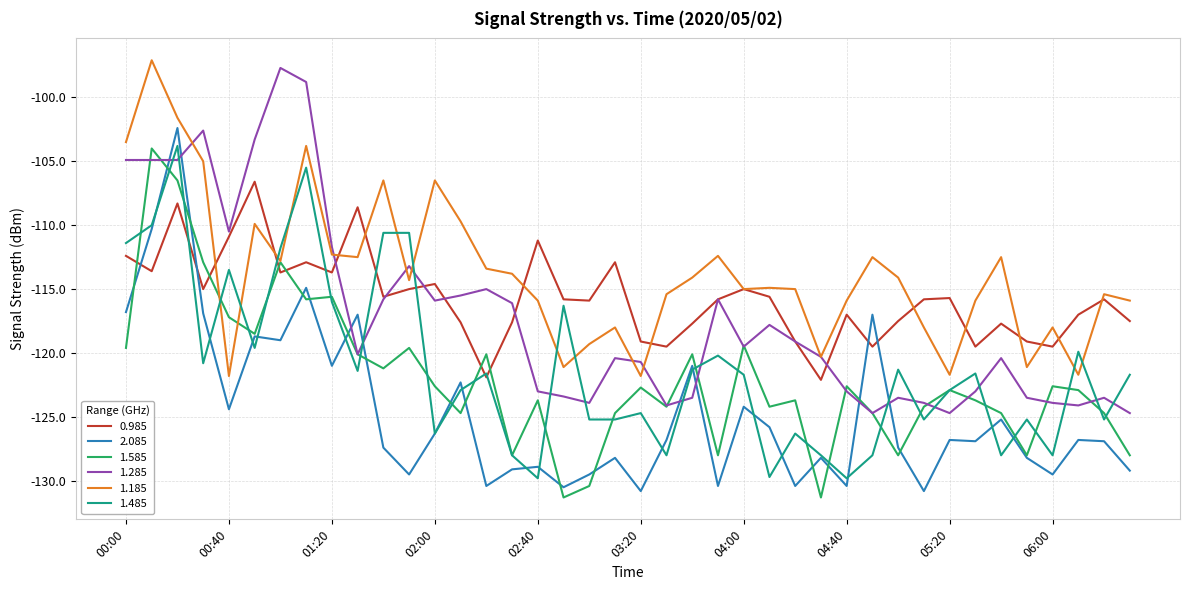

What is the minimum value for 2.085?

-130.8